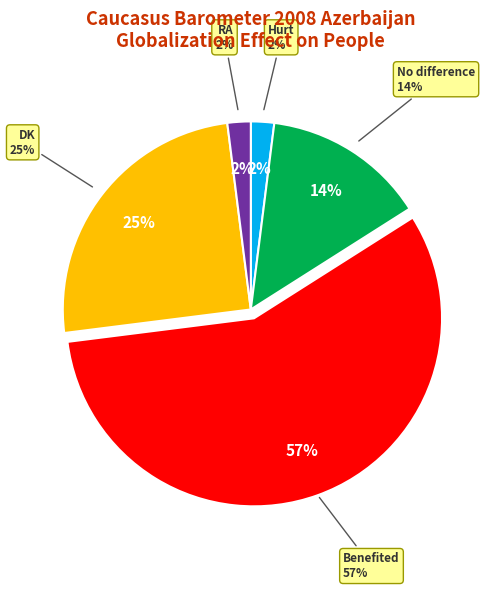

Is the sum of DK and Benefited greater than half?

Yes